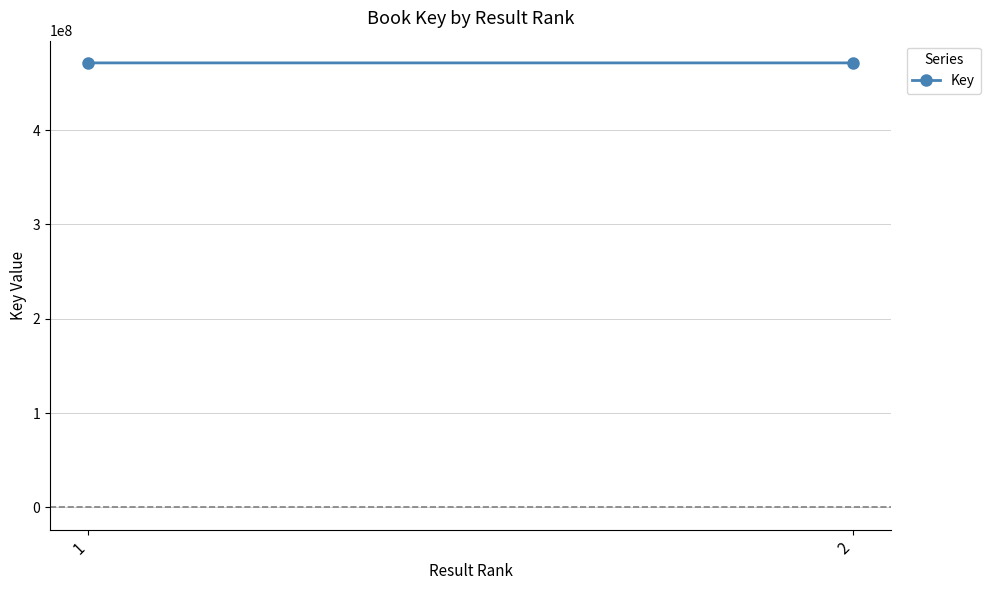

Rank the categories by value from lowest to highest.

2, 1